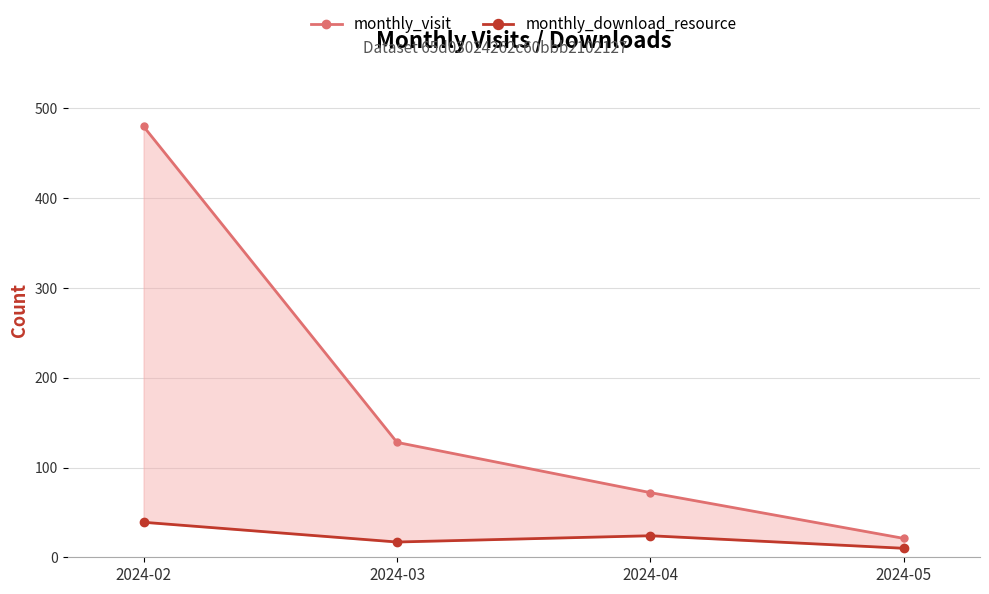

Rank the series by their maximum value, from lowest to highest.

monthly_download_resource, monthly_visit